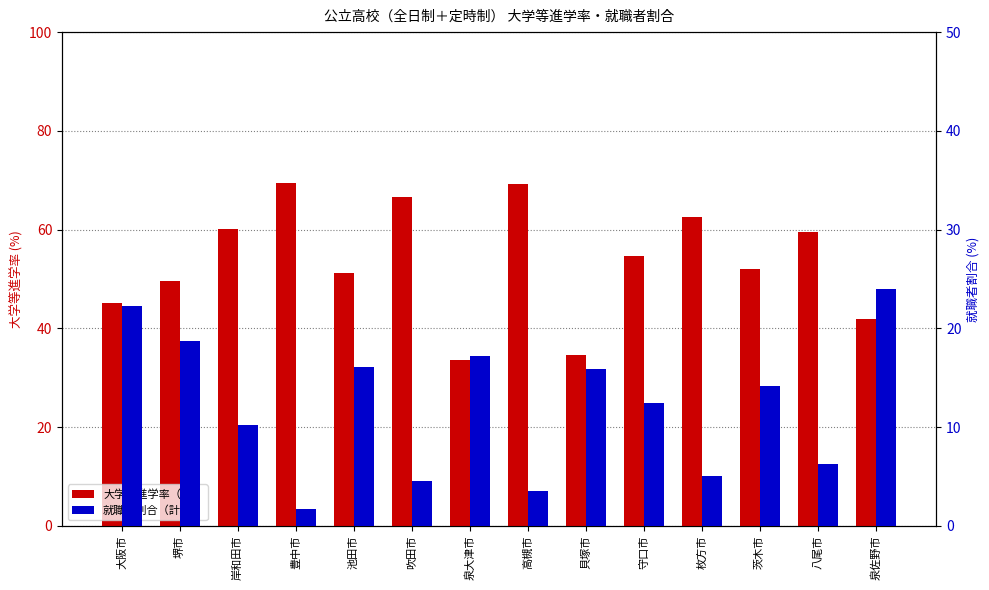

What position from the left is 泉大津市?

7